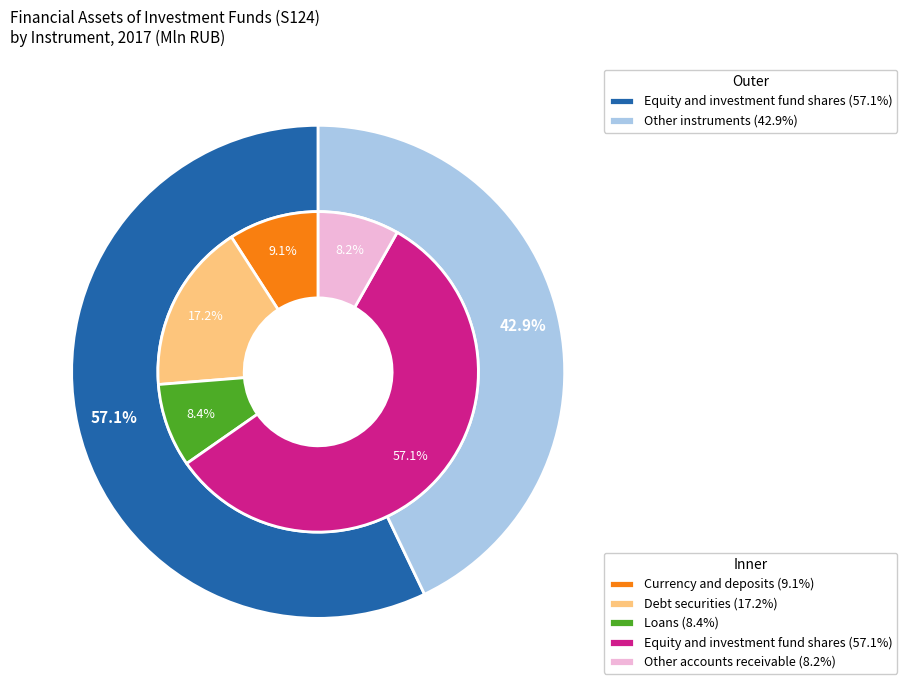

How many slices are in this pie chart?

5